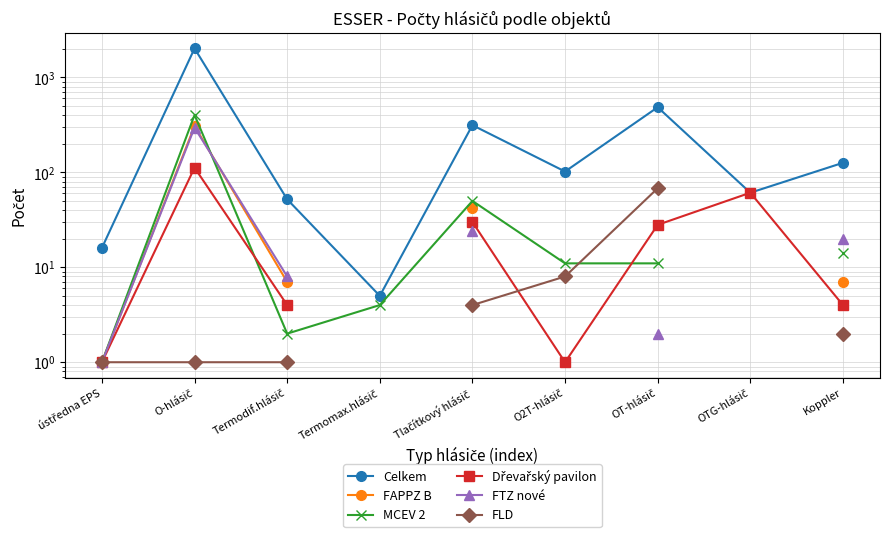

True or false: FTZ nové and FLD cross at least once.

False